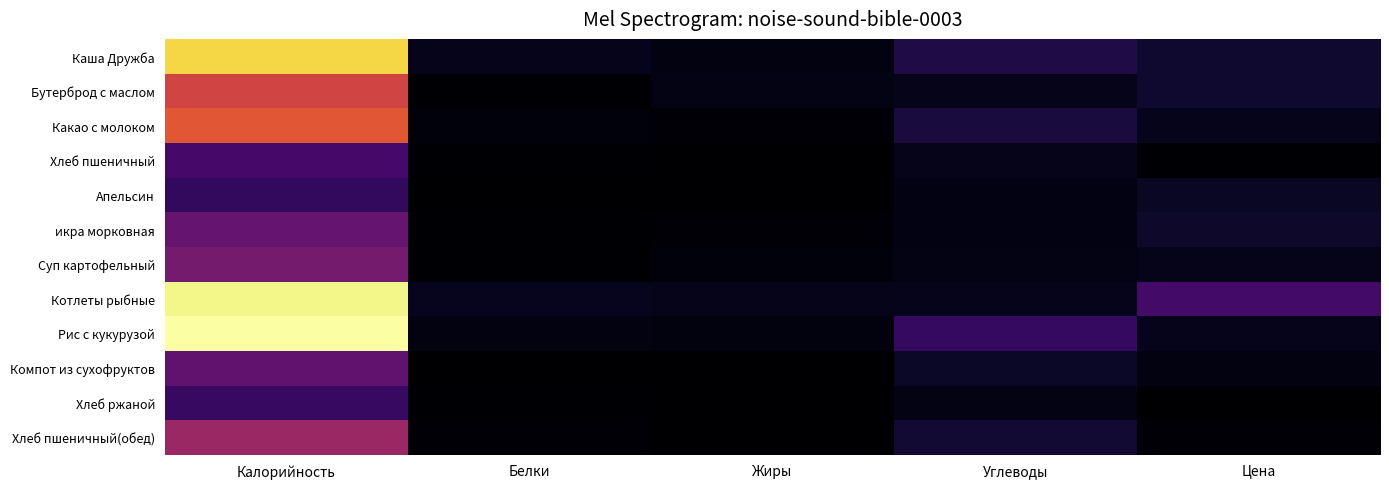

Which series has the largest range (max minus min)?

Рис с кукурузой